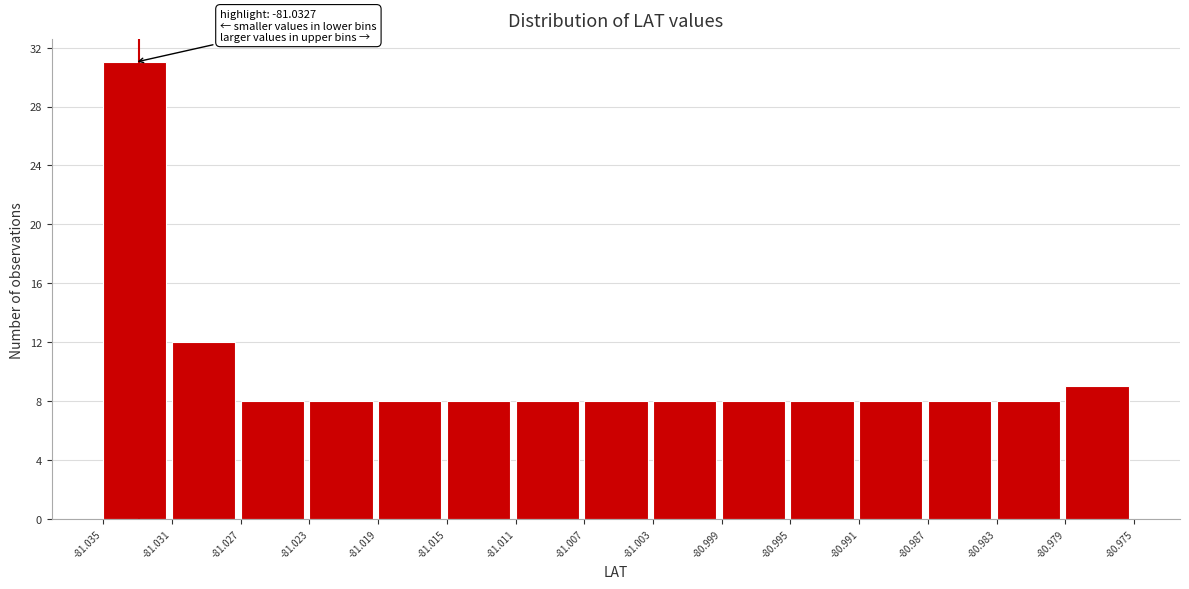

Which range on the x-axis has the tallest bar?

-81.035 to -81.031